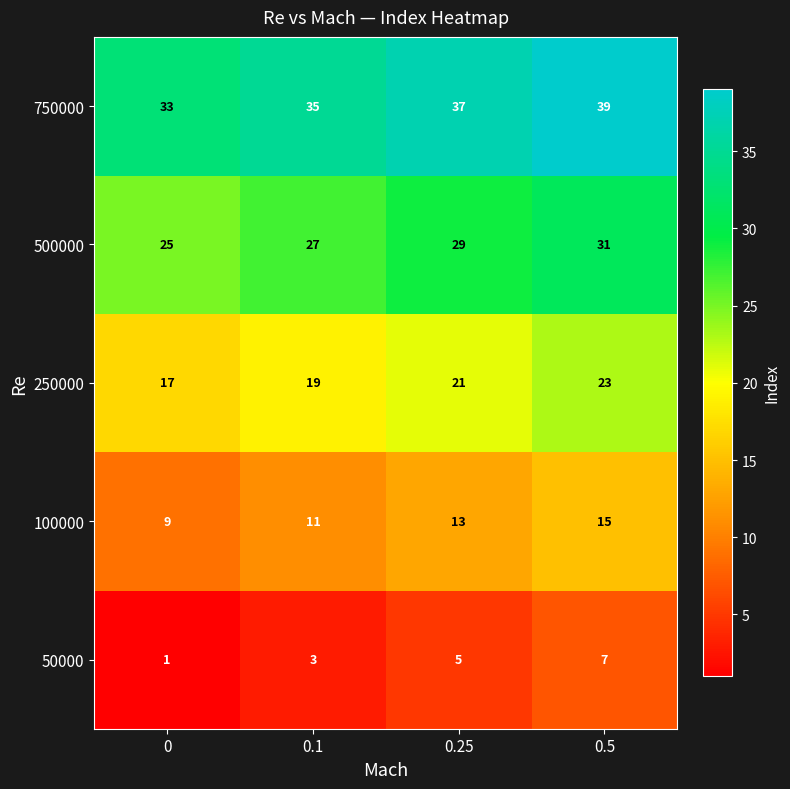

What is the average value of the 750000 series?

36